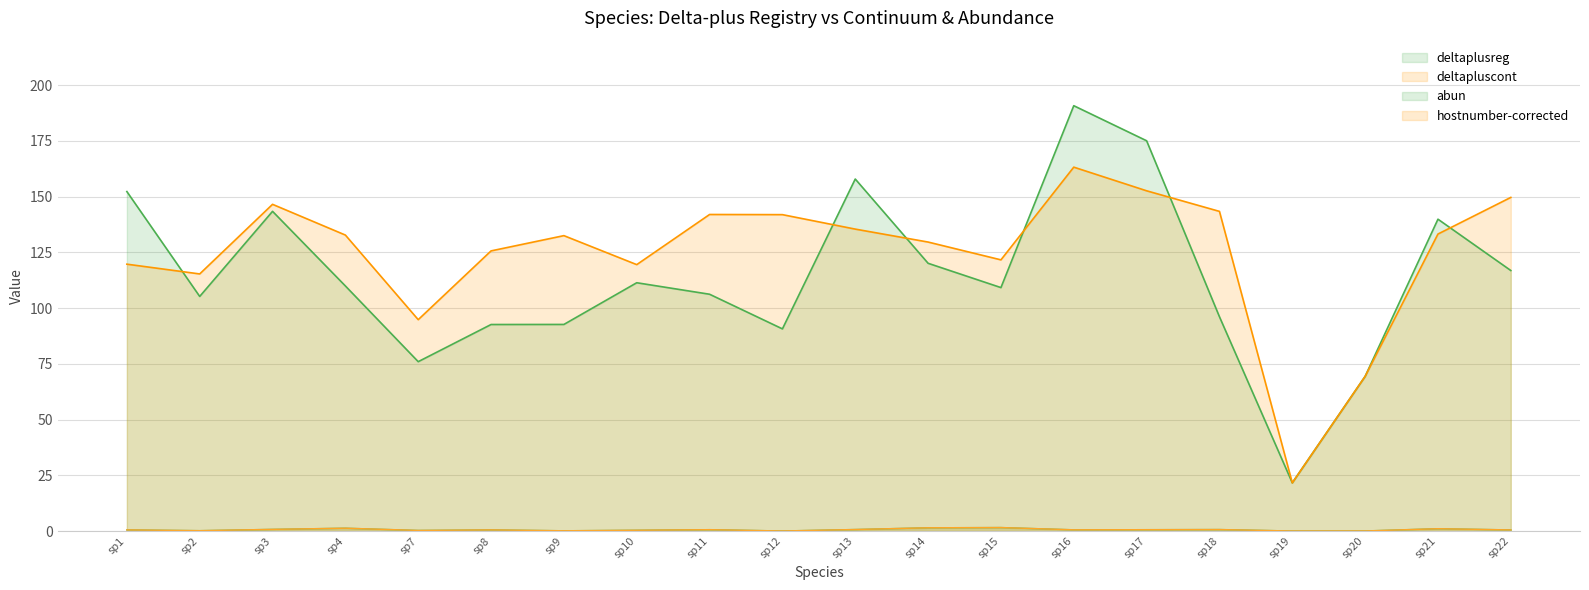

True or false: deltaplusreg and deltapluscont cross at least once.

True